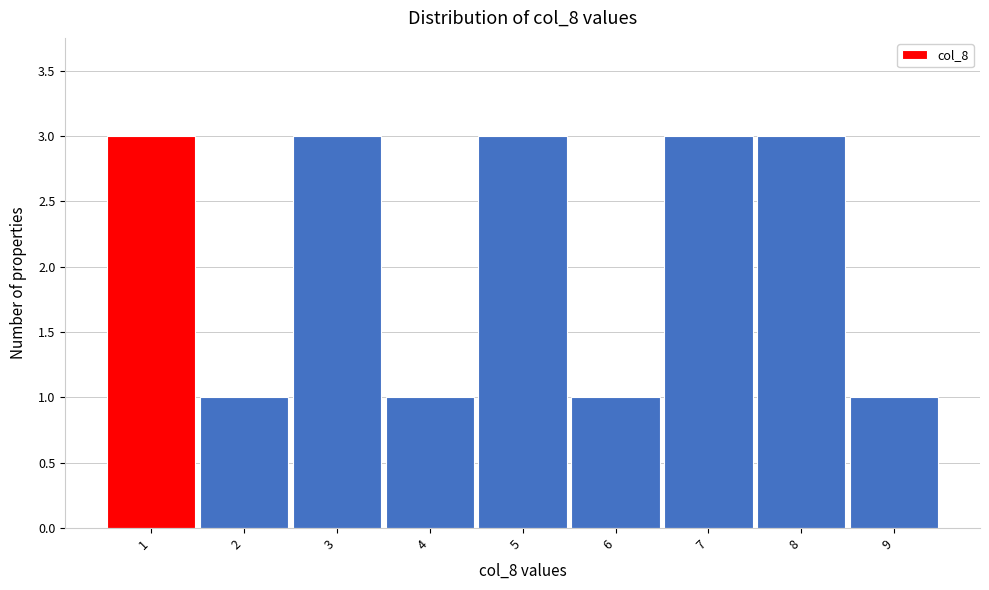

Reading left to right, transcribe this chart: for each bar, give the range it covers on the x-axis and its height. The values are not printed on the chart, so give them approximately, as read against the axis.

0.5 to 1.5: 3
1.5 to 2.5: 1
2.5 to 3.5: 3
3.5 to 4.5: 1
4.5 to 5.5: 3
5.5 to 6.5: 1
6.5 to 7.5: 3
7.5 to 8.5: 3
8.5 to 9.5: 1